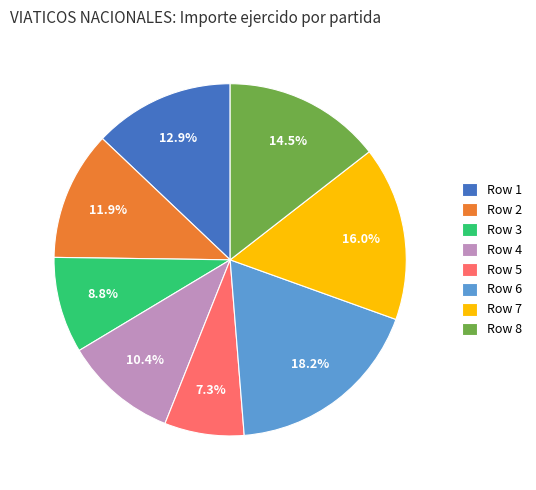

Does Row 4 account for over 50% of the chart?

No